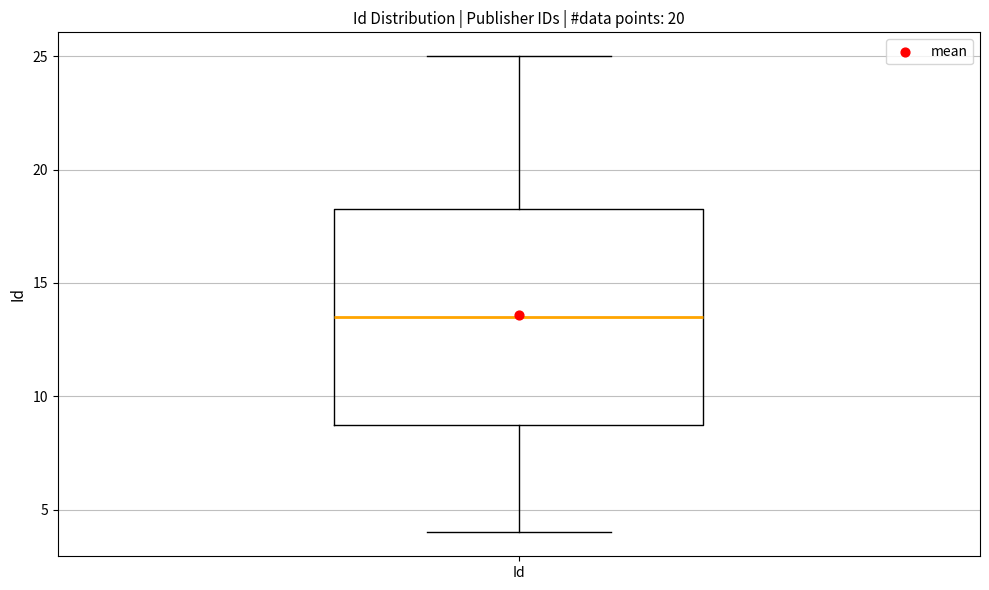

Where does the upper whisker of the box for Id end on the y-axis? The values are not printed on the chart, so give them approximately, as read against the axis.

25.0